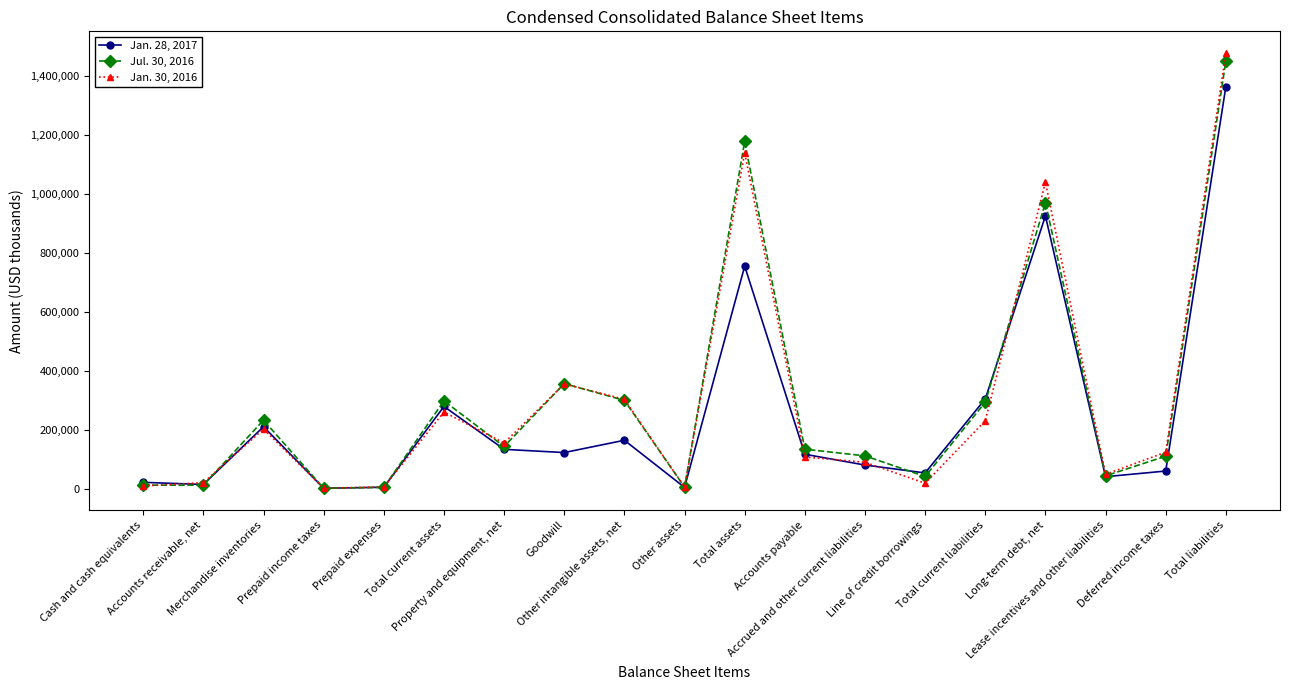

At which label does Jan. 30, 2016 reach its peak?

Total liabilities